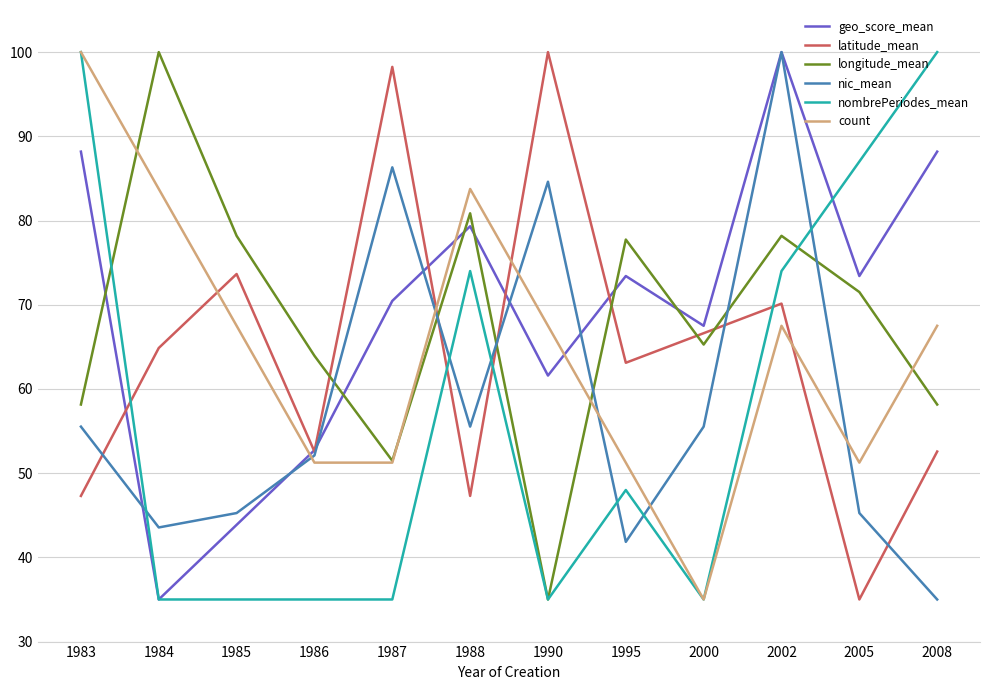

Which series has the largest total across all categories?

geo_score_mean